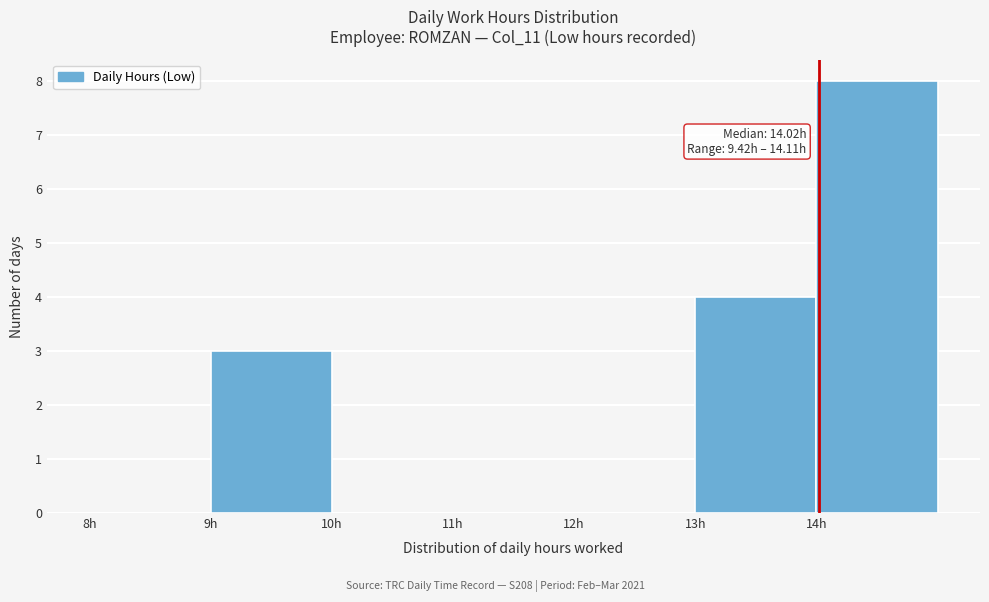

Over which range of the x-axis is the bar tallest?

14 to 15